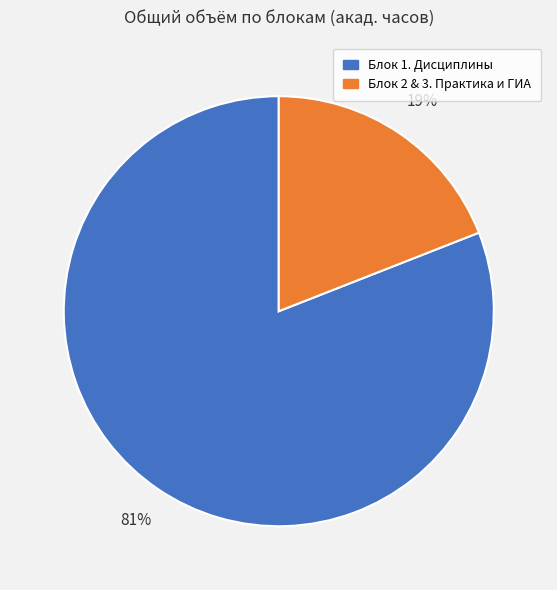

To the nearest percent, what is the average slice percentage?

50%